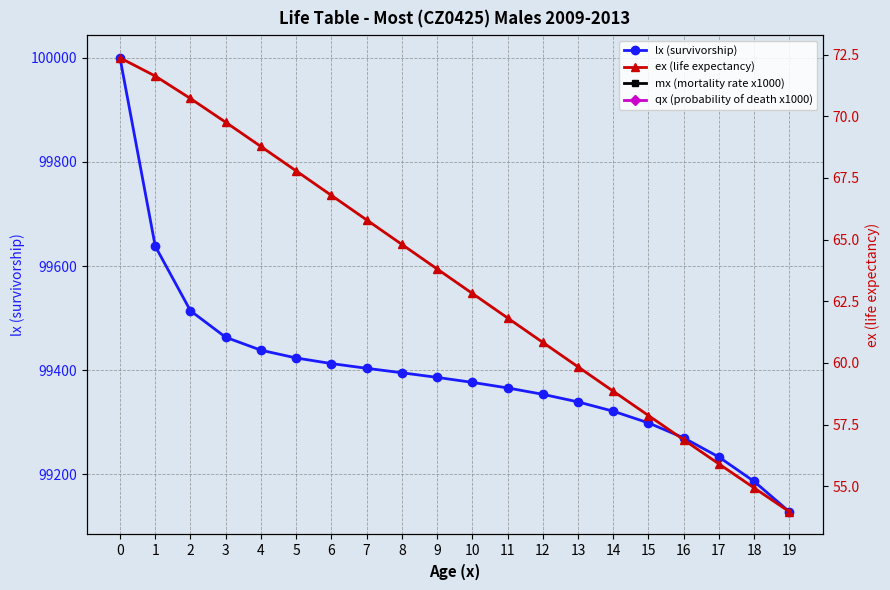

True or false: mx (mortality rate x1000) has more than 2 interior local peaks.

False